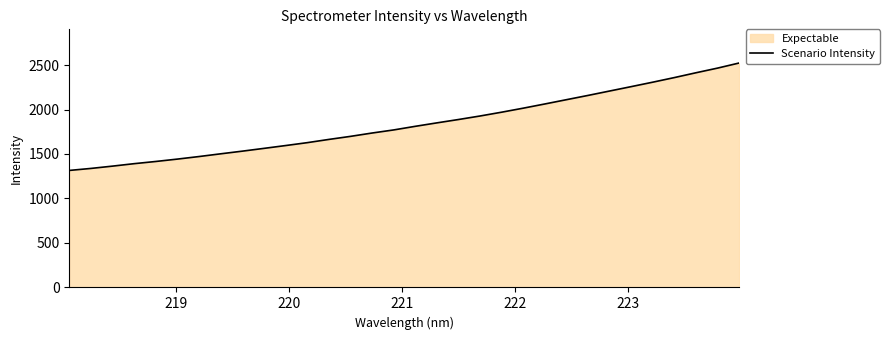

How many lines are shown in the chart?

1